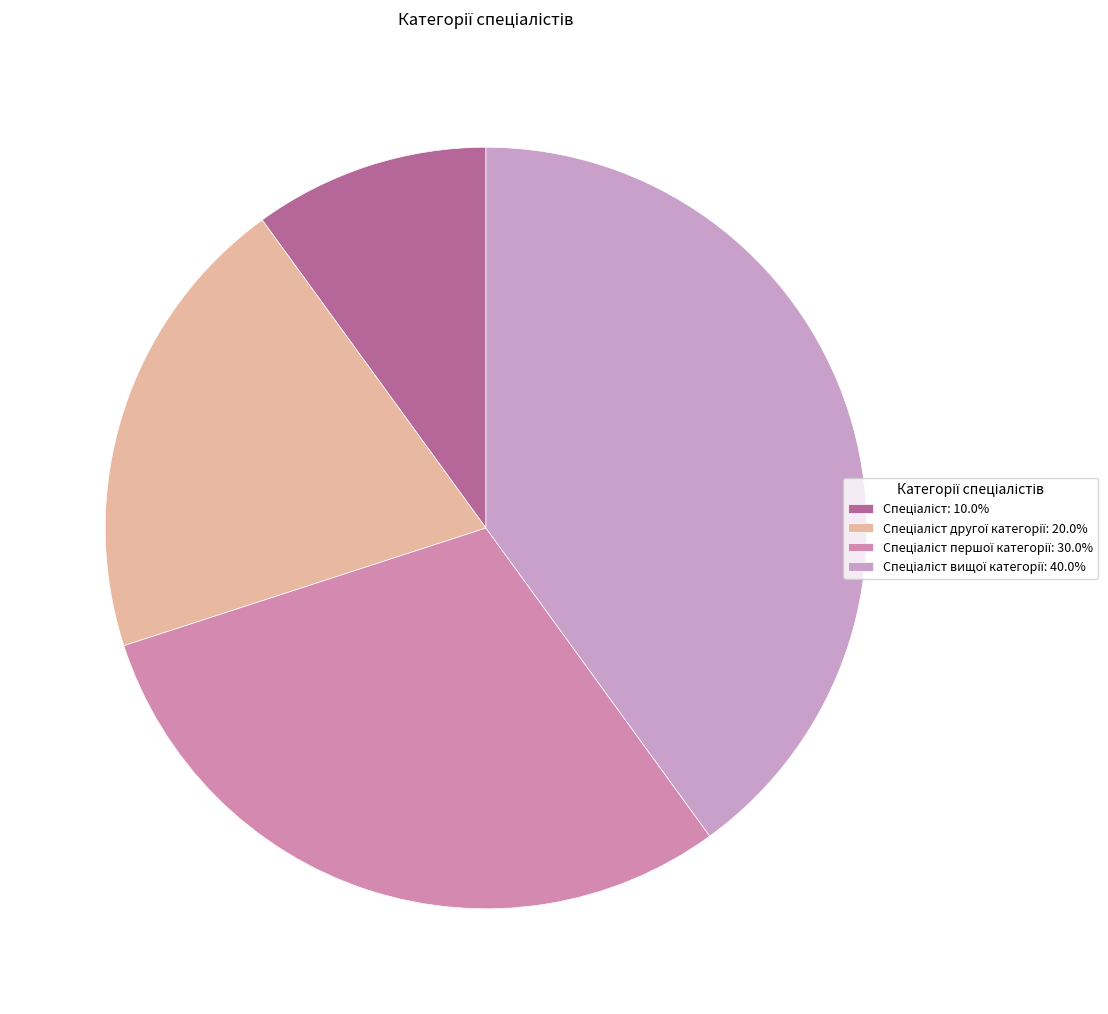

Which slice is the largest?

Спеціаліст вищої категорії